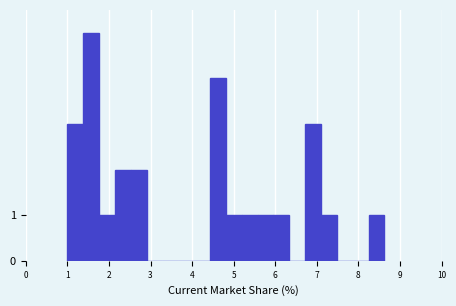

Around what value on the x-axis is the tallest bar? Give the approximate position of its centre, as read against the axis.

1.6